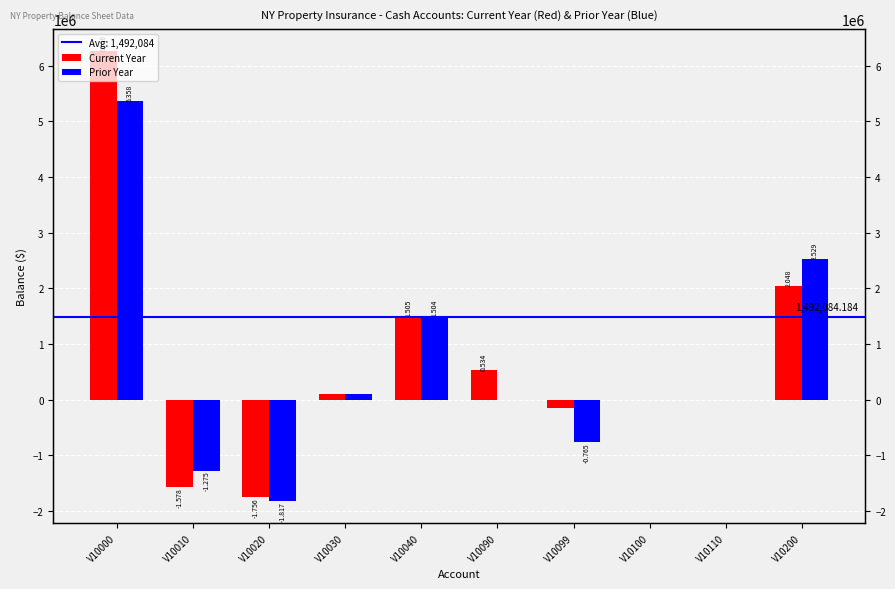

The value of Prior Year at V10110 is 115.3. True or false?

False